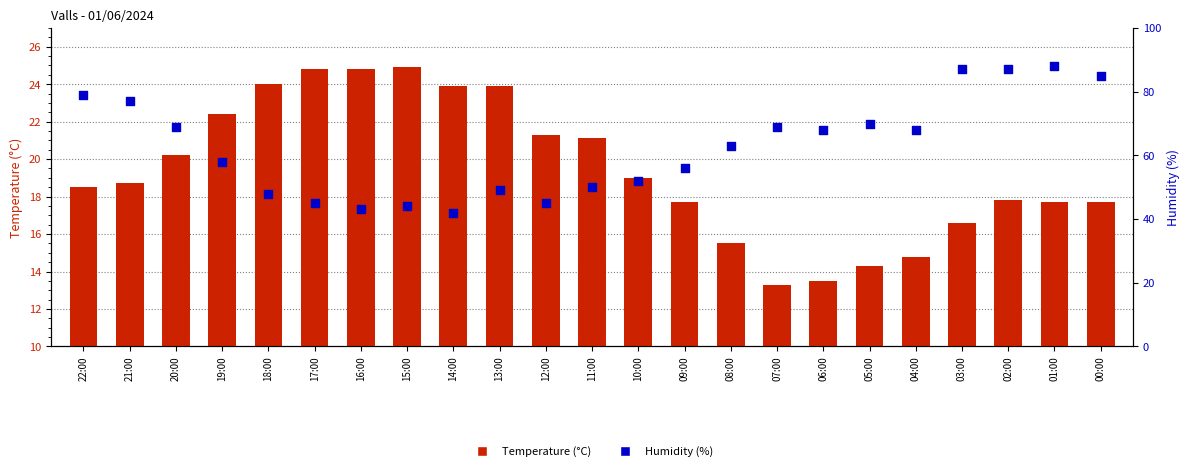

Which series reaches the maximum Y coordinate?

Humidity (%)